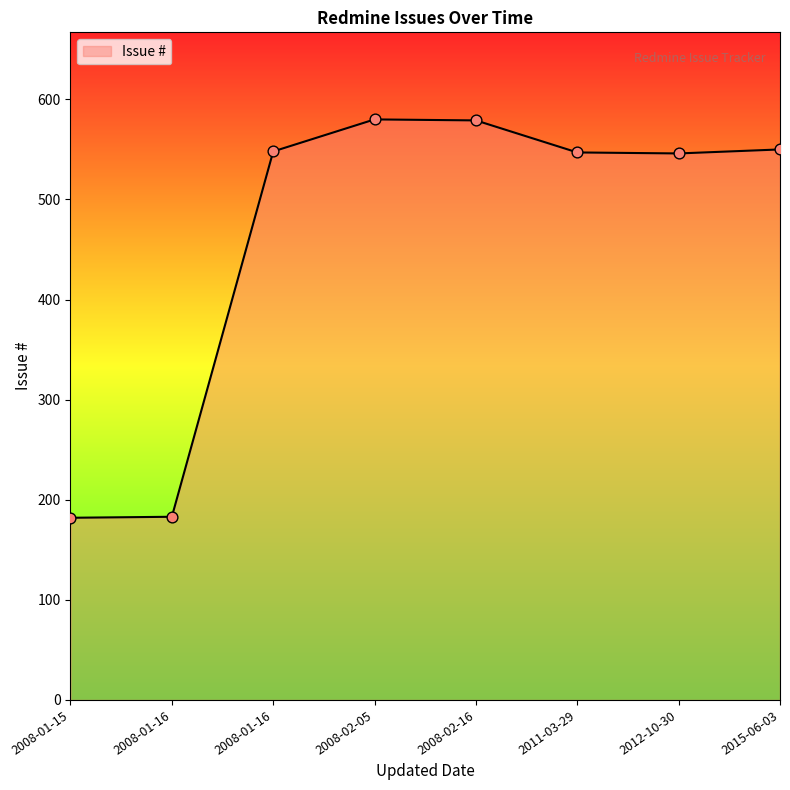

What is the change in value from 2008-01-15 to 2012-10-30?

+364